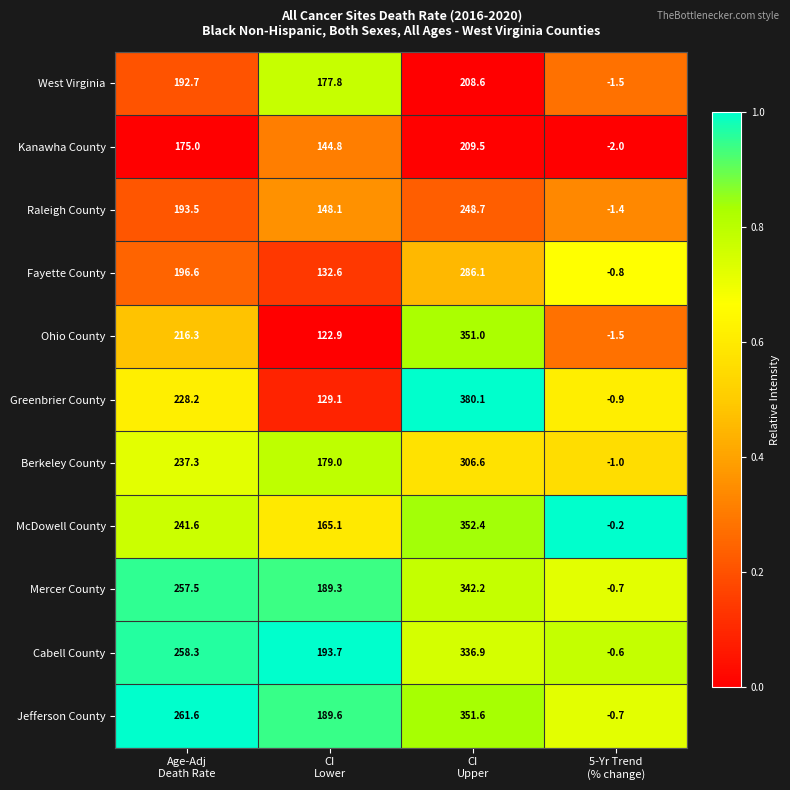

What is the greatest value displayed?

380.1